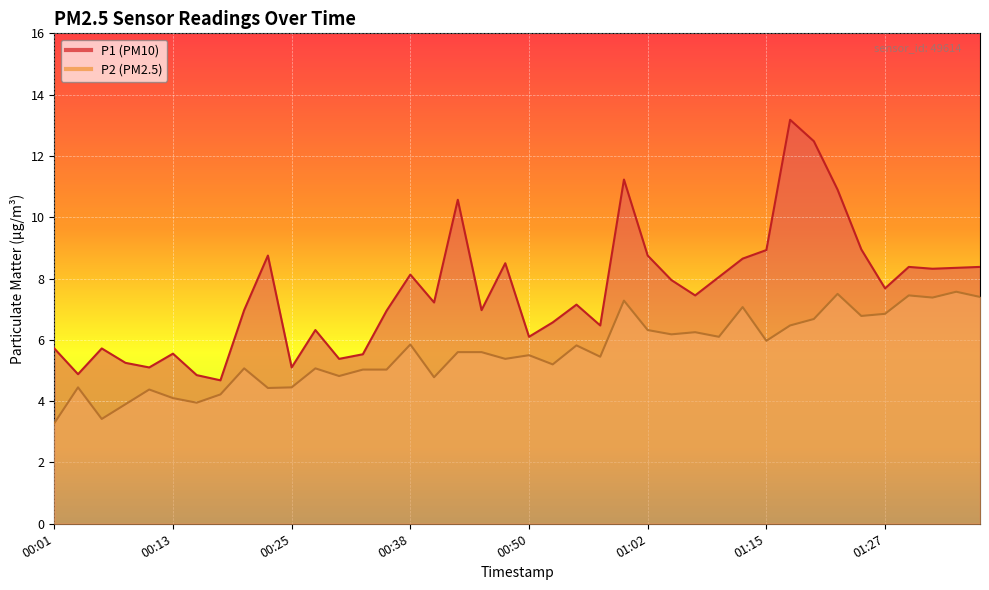

Reading left to right, what are all the values shown in this chart?

P1: 5.7	4.9	5.7	5.2	5.1	5.5	4.8	4.7	7.0	8.8	5.1	6.3	5.4	5.5	7.0	8.1	7.2	10.6	7.0	8.5	6.1	6.6	7.2	6.5	11.2	8.8	8.0	7.5	8.1	8.7	8.9	13.2	12.5	10.9	8.9	7.7	8.4	8.3	8.3	8.4
P2: 3.3	4.5	3.4	3.9	4.4	4.1	4.0	4.2	5.1	4.4	4.5	5.1	4.8	5.0	5.0	5.8	4.8	5.6	5.6	5.4	5.5	5.2	5.8	5.5	7.3	6.3	6.2	6.2	6.1	7.1	6.0	6.5	6.7	7.5	6.8	6.8	7.5	7.4	7.6	7.4